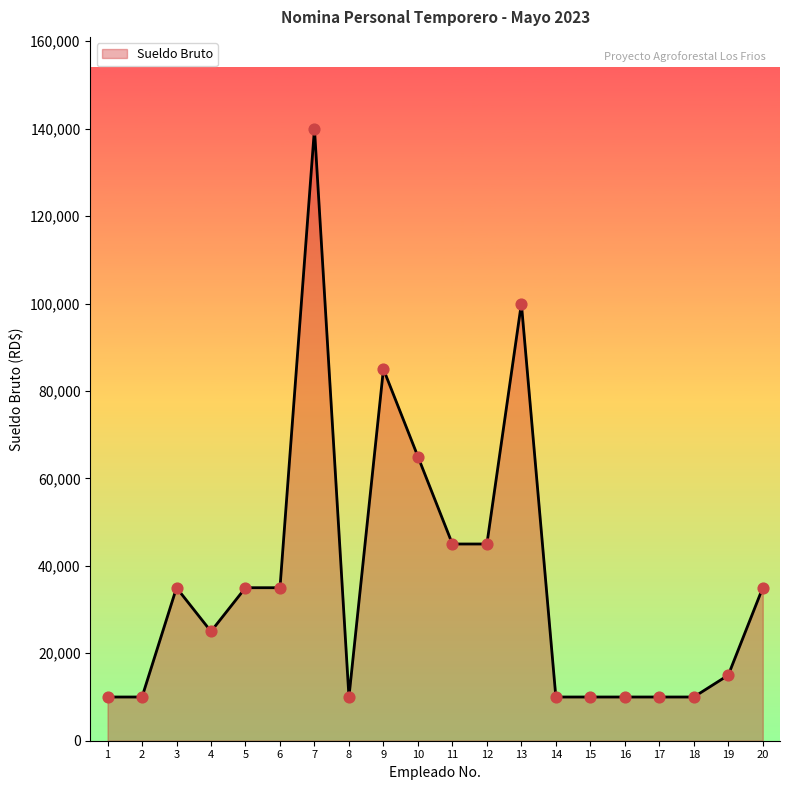

Which has a higher value, 17 or 7?

7